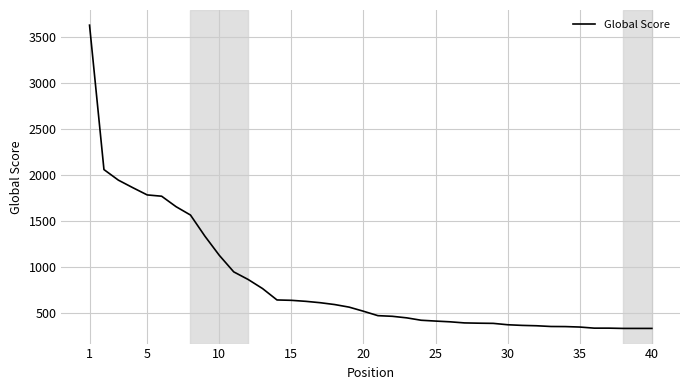

What is the greatest value displayed?

3630